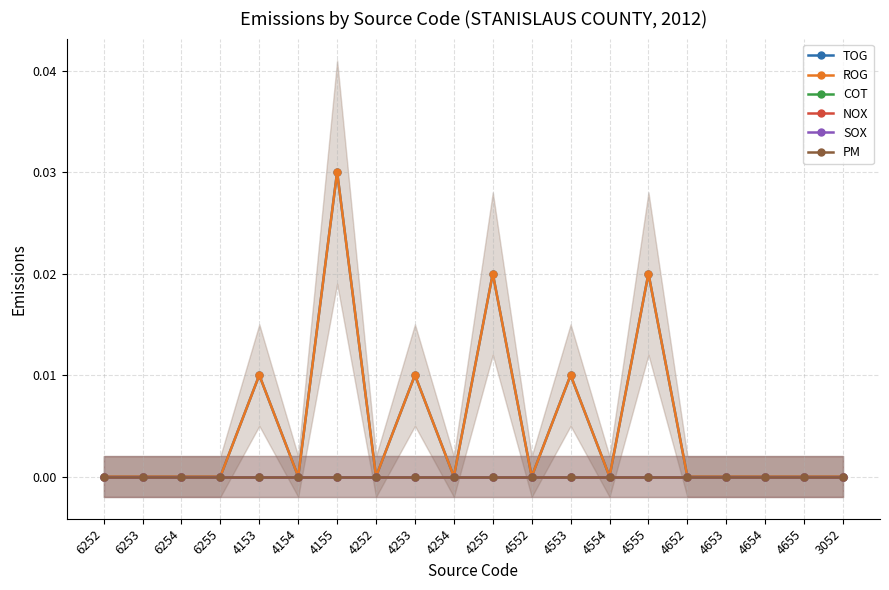

Rank the categories by TOG value from highest to lowest.

4155, 4255, 4555, 4153, 4253, 4553, 6252, 6253, 6254, 6255, 4154, 4252, 4254, 4552, 4554, 4652, 4653, 4654, 4655, 3052